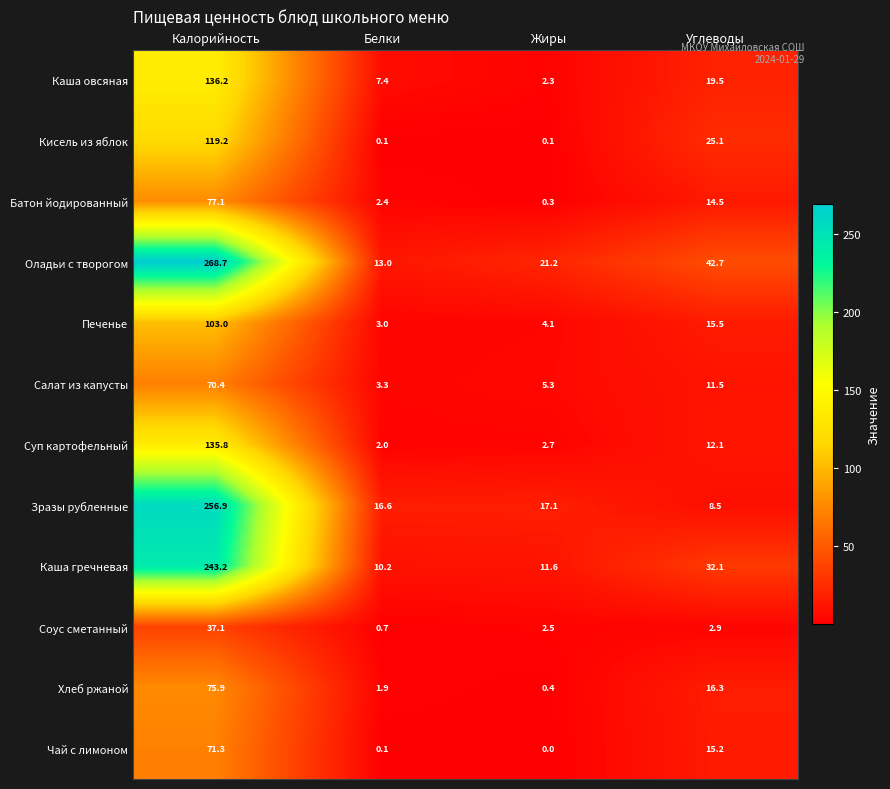

What is the greatest value displayed?

268.7